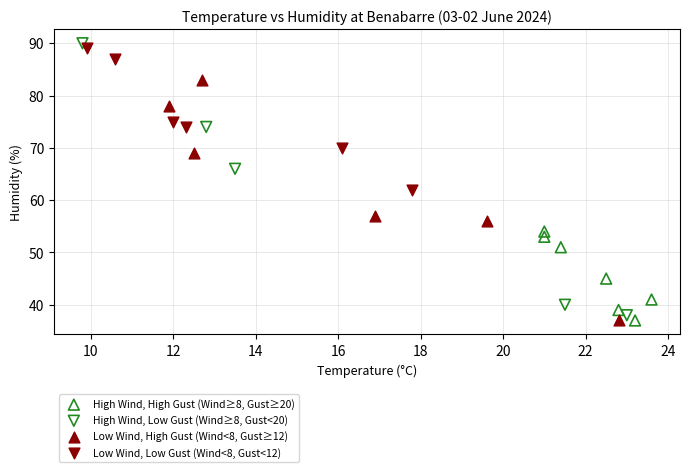

Which series reaches the maximum Y coordinate?

High Wind, Low Gust (Wind≥8, Gust<20)